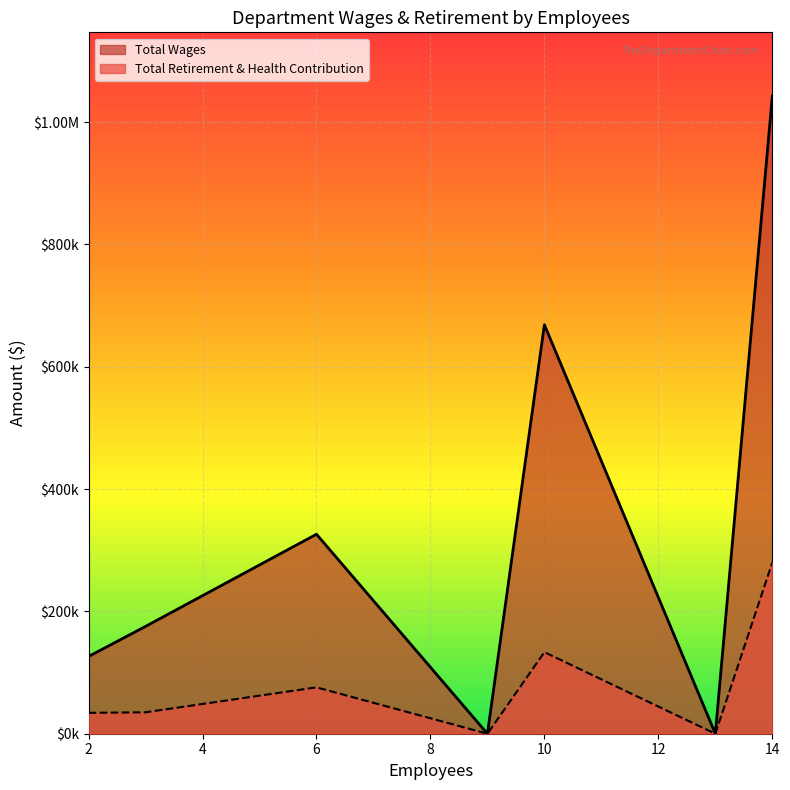

What is the highest value of the Total Wages series?

1042359